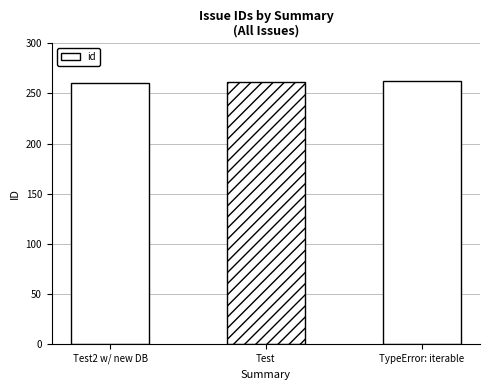

What is the maximum value shown in the chart?

262